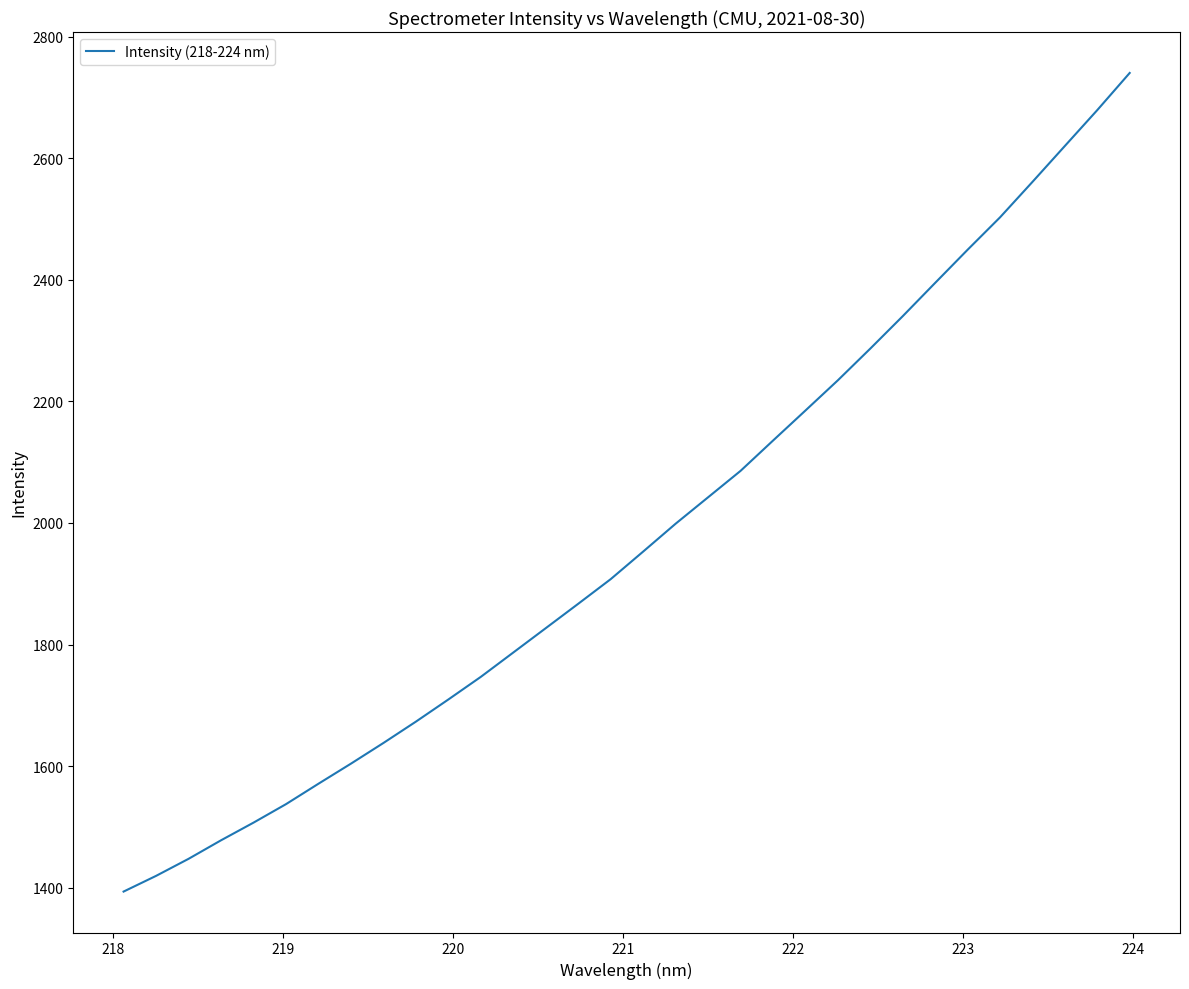

What is the difference between the maximum and minimum values?

1347.1